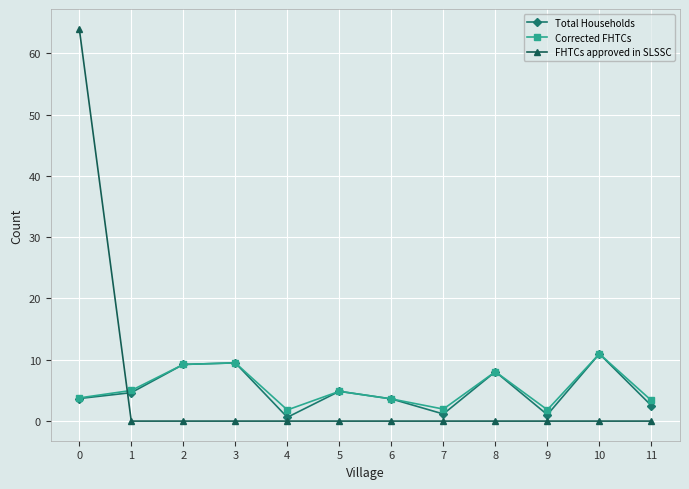

The Total Households series shows 8.1 at 8. True or false?

True